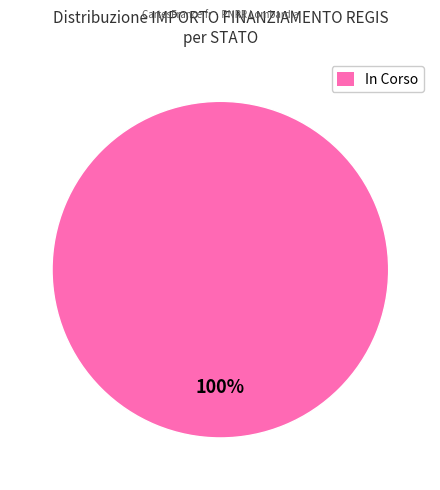

Count the number of slices in the pie.

1